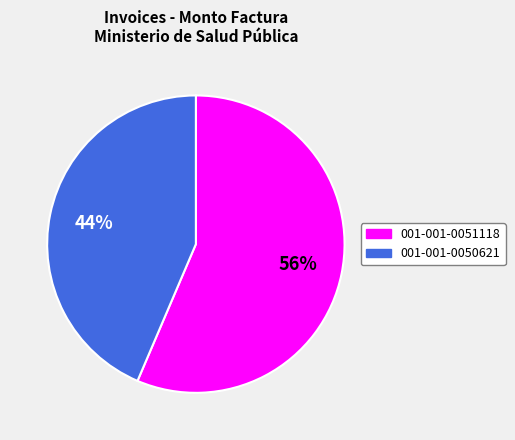

How many segments does this pie chart have?

2